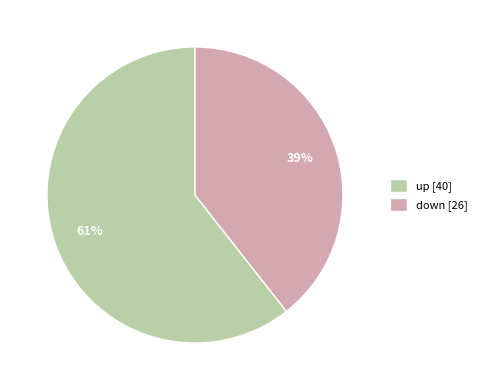

Which slice represents more than half of the pie?

up